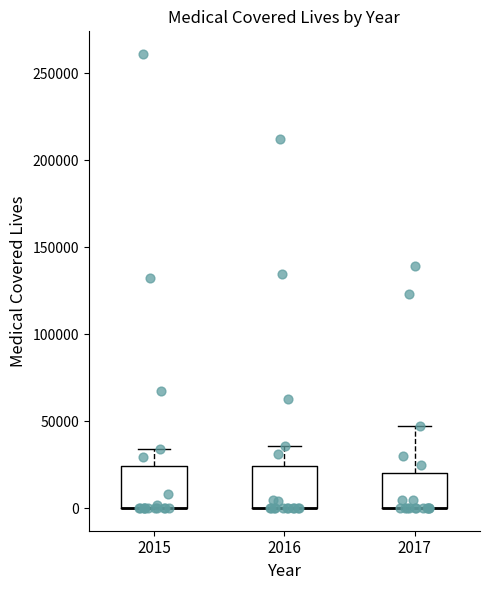

Reading left to right, transcribe this box plot: for each box, give where its median line is, the range the box spans, and where its two whiskers end, as read against the y-axis. The values are not printed on the chart, so give them approximately, as read against the axis.

2015: median 0 (drawn on the box's lower edge), box 0 to 25000, whiskers 0 to 35000
2016: median 0 (drawn on the box's lower edge), box 0 to 25000, whiskers 0 to 35000
2017: median 0 (drawn on the box's lower edge), box 0 to 20000, whiskers 0 to 45000